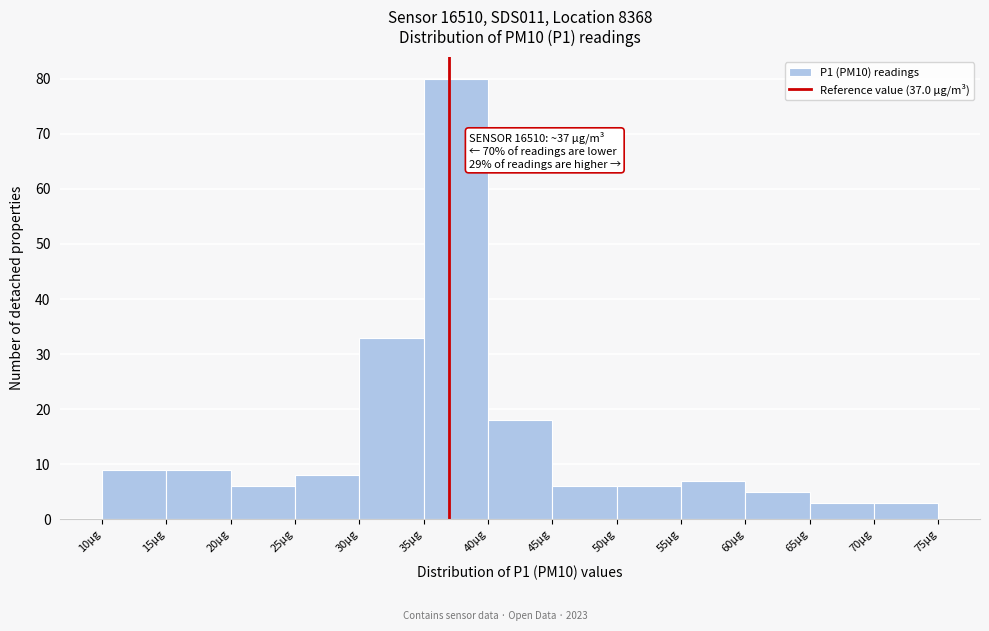

Over which range of the x-axis is the bar tallest?

35 to 40